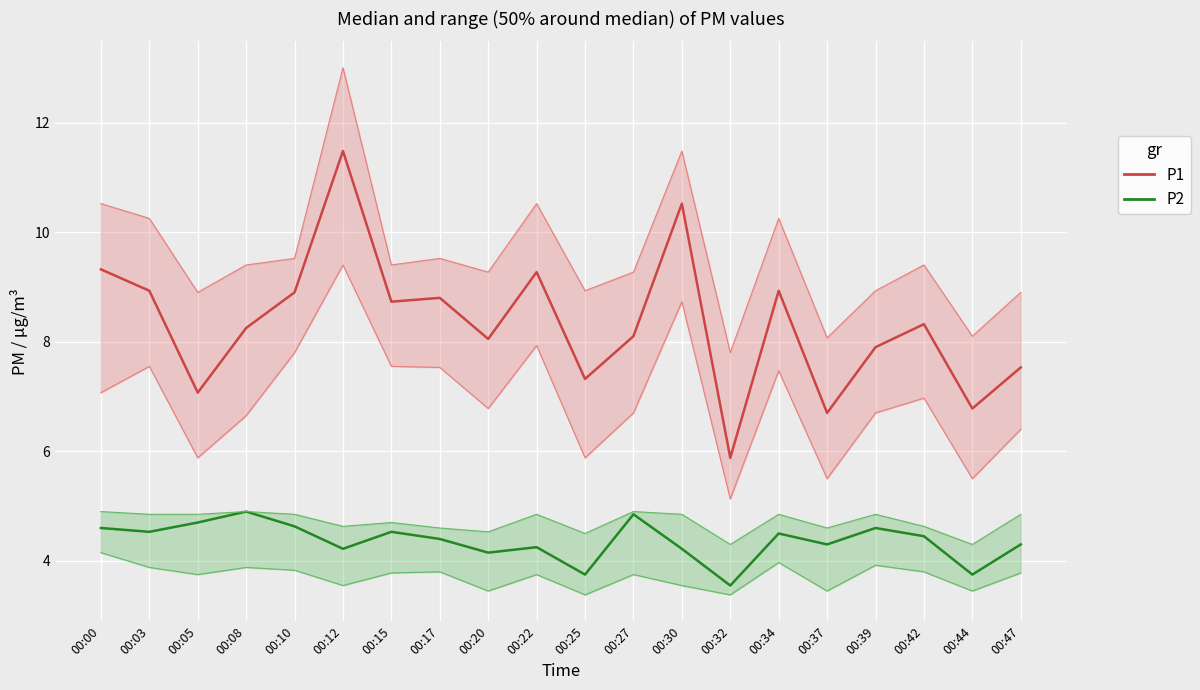

True or false: P1 and P2 intersect in this chart.

False